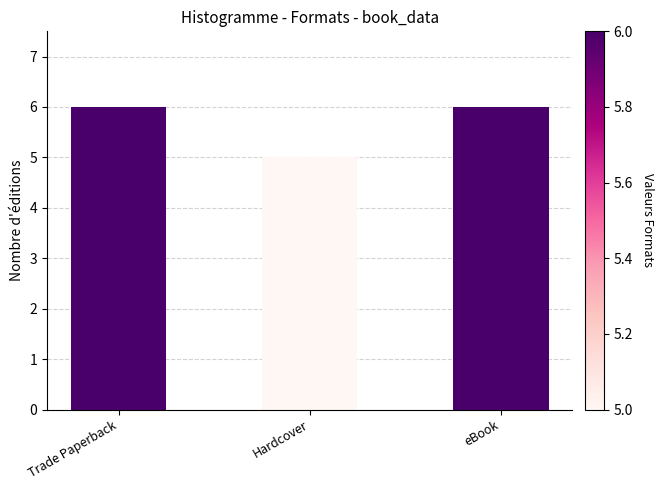

What is the greatest value displayed?

6